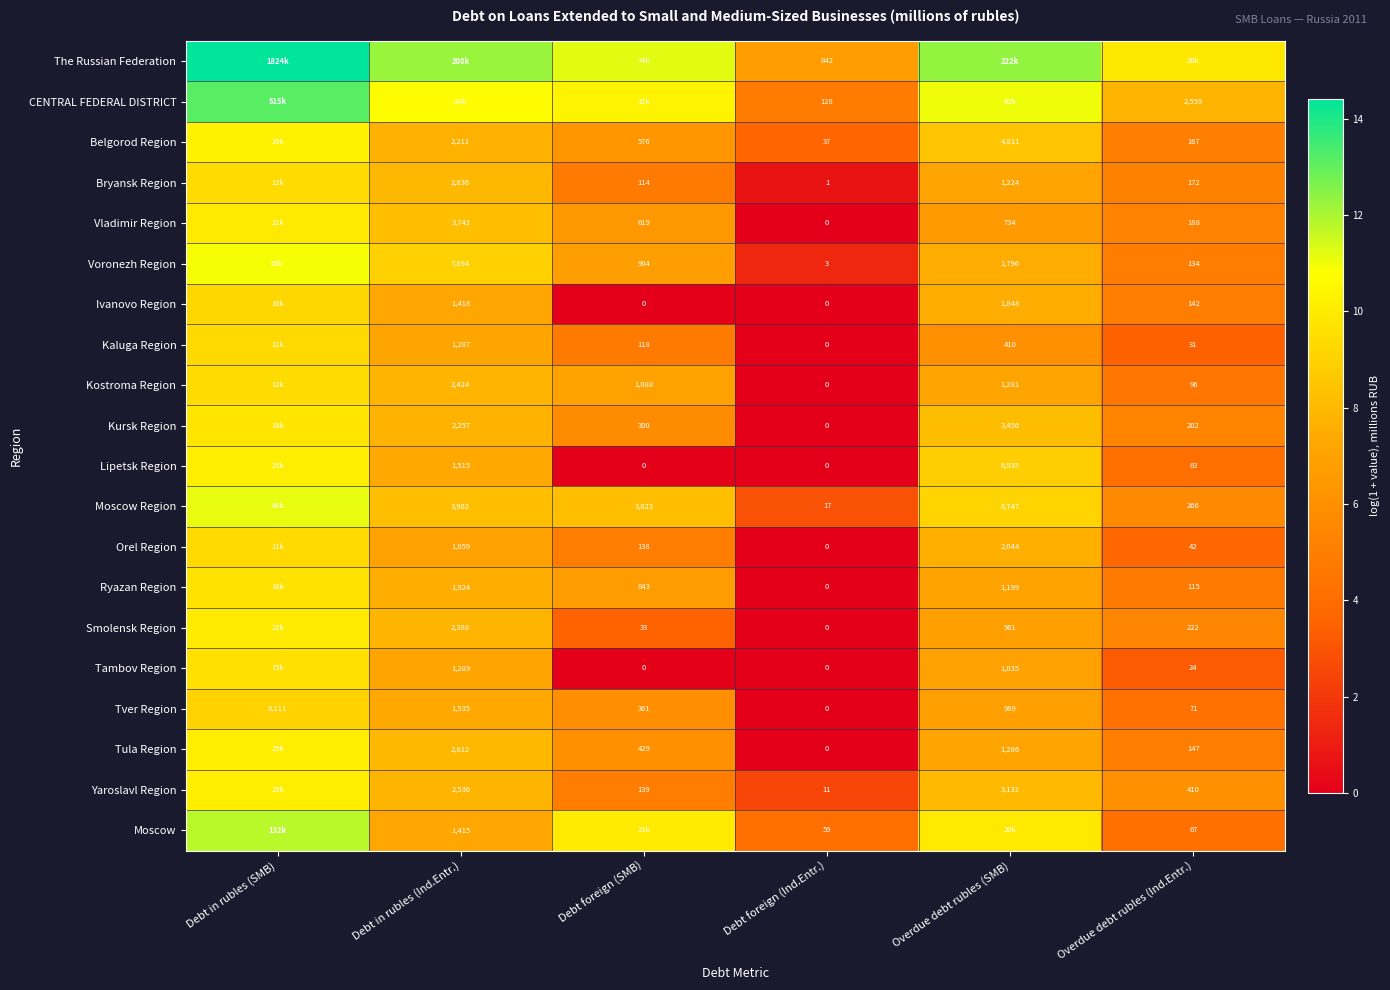

How many values in the Tambov Region series are below 6?

3